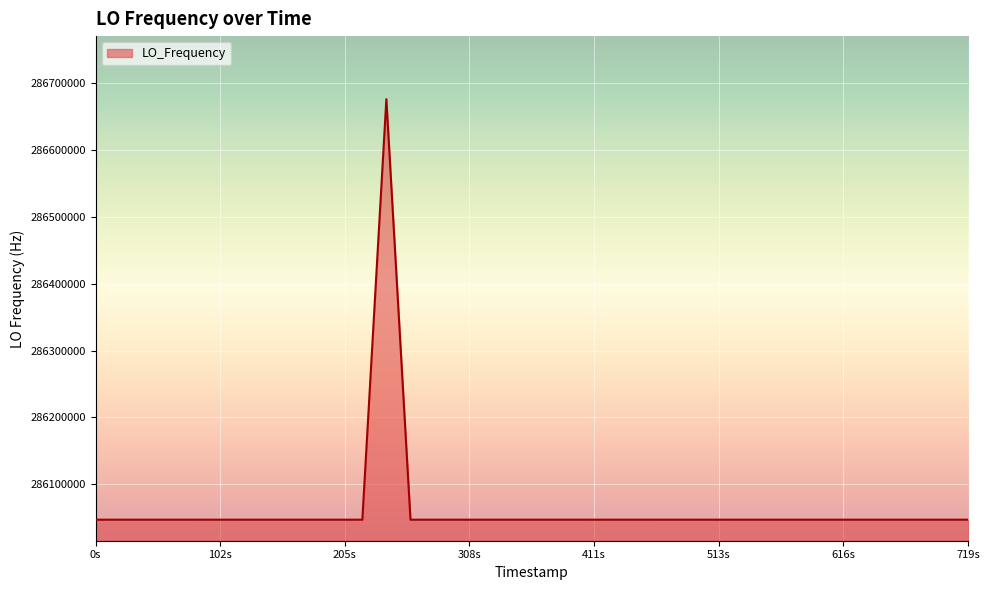

What is the maximum value shown in the chart?

286676144.8